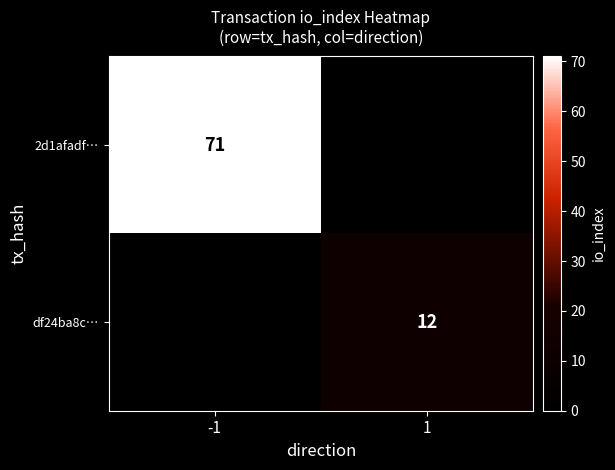

Is the value of df24ba8c… at 1 greater than the value of 2d1afadf… at -1?

No